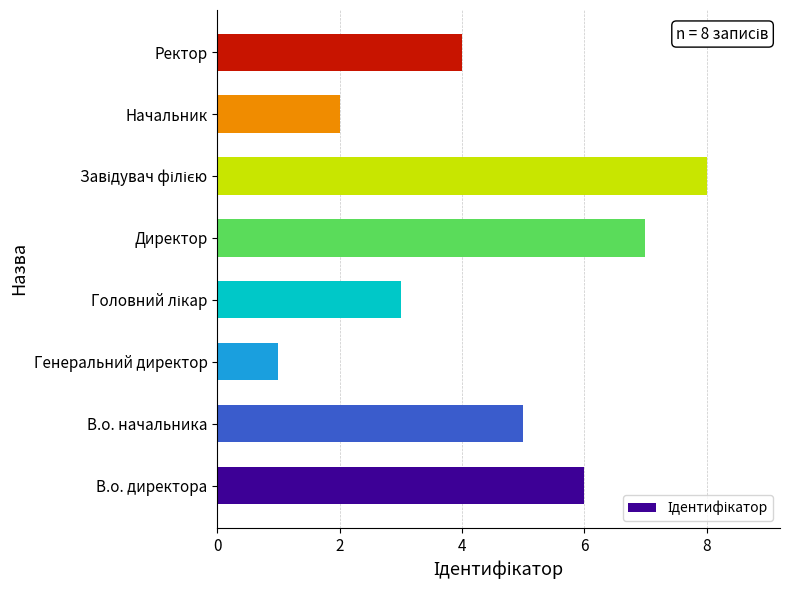

How many bars are there in total?

8